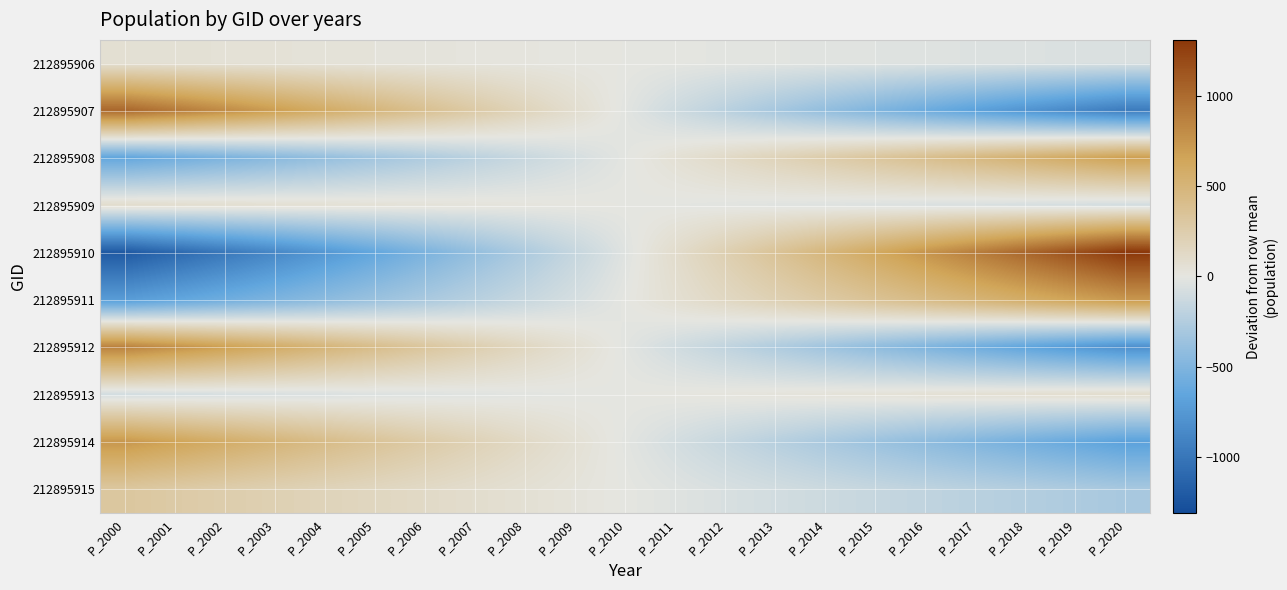

Reading left to right, extract all data points from this chart.

212895906: P_2000=62.0	P_2001=55.7	P_2002=49.4	P_2003=43.1	P_2004=36.8	P_2005=30.6	P_2006=24.3	P_2007=18.1	P_2008=11.9	P_2009=5.8	P_2010=-0.4	P_2011=-6.5	P_2012=-12.6	P_2013=-18.7	P_2014=-24.7	P_2015=-30.8	P_2016=-36.8	P_2017=-42.8	P_2018=-48.8	P_2019=-54.8	P_2020=-60.7
212895907: P_2000=1019.7	P_2001=911.0	P_2002=803.4	P_2003=696.9	P_2004=591.5	P_2005=487.2	P_2006=383.9	P_2007=281.7	P_2008=180.6	P_2009=80.5	P_2010=-18.6	P_2011=-116.7	P_2012=-213.8	P_2013=-309.8	P_2014=-404.9	P_2015=-499.0	P_2016=-592.2	P_2017=-684.4	P_2018=-775.6	P_2019=-865.9	P_2020=-955.3
212895908: P_2000=-641.0	P_2001=-581.0	P_2002=-520.3	P_2003=-459.1	P_2004=-397.2	P_2005=-334.7	P_2006=-271.5	P_2007=-207.7	P_2008=-143.3	P_2009=-78.1	P_2010=-12.3	P_2011=54.1	P_2012=121.2	P_2013=189.1	P_2014=257.6	P_2015=326.8	P_2016=396.7	P_2017=467.4	P_2018=538.8	P_2019=610.9	P_2020=683.7
212895909: P_2000=90.7	P_2001=81.3	P_2002=71.9	P_2003=62.6	P_2004=53.4	P_2005=44.2	P_2006=35.0	P_2007=25.9	P_2008=16.9	P_2009=7.9	P_2010=-1.0	P_2011=-9.9	P_2012=-18.7	P_2013=-27.4	P_2014=-36.2	P_2015=-44.8	P_2016=-53.4	P_2017=-61.9	P_2018=-70.4	P_2019=-78.9	P_2020=-87.3
212895910: P_2000=-1206.1	P_2001=-1095.2	P_2002=-982.9	P_2003=-869.1	P_2004=-753.9	P_2005=-637.1	P_2006=-518.8	P_2007=-398.9	P_2008=-277.5	P_2009=-154.5	P_2010=-29.9	P_2011=96.4	P_2012=224.2	P_2013=353.8	P_2014=485.1	P_2015=618.0	P_2016=752.7	P_2017=889.2	P_2018=1027.5	P_2019=1167.5	P_2020=1309.4
212895911: P_2000=-722.0	P_2001=-651.4	P_2002=-580.5	P_2003=-509.4	P_2004=-438.0	P_2005=-366.4	P_2006=-294.5	P_2007=-222.4	P_2008=-150.1	P_2009=-77.5	P_2010=-4.6	P_2011=68.5	P_2012=141.9	P_2013=215.5	P_2014=289.3	P_2015=363.5	P_2016=437.9	P_2017=512.5	P_2018=587.4	P_2019=662.5	P_2020=738.0
212895912: P_2000=865.7	P_2001=773.1	P_2002=681.5	P_2003=590.9	P_2004=501.3	P_2005=412.6	P_2006=324.9	P_2007=238.1	P_2008=152.3	P_2009=67.4	P_2010=-16.6	P_2011=-99.7	P_2012=-181.9	P_2013=-263.2	P_2014=-343.6	P_2015=-423.2	P_2016=-501.9	P_2017=-579.7	P_2018=-656.8	P_2019=-732.9	P_2020=-808.3
212895913: P_2000=-88.6	P_2001=-80.1	P_2002=-71.5	P_2003=-62.8	P_2004=-54.1	P_2005=-45.4	P_2006=-36.6	P_2007=-27.7	P_2008=-18.8	P_2009=-9.9	P_2010=-0.9	P_2011=8.1	P_2012=17.2	P_2013=26.4	P_2014=35.6	P_2015=44.8	P_2016=54.1	P_2017=63.4	P_2018=72.8	P_2019=82.2	P_2020=91.7
212895914: P_2000=739.5	P_2001=660.0	P_2002=581.5	P_2003=503.8	P_2004=427.1	P_2005=351.2	P_2006=276.2	P_2007=202.1	P_2008=128.8	P_2009=56.4	P_2010=-15.2	P_2011=-86.0	P_2012=-155.9	P_2013=-225.0	P_2014=-293.3	P_2015=-360.9	P_2016=-427.6	P_2017=-493.6	P_2018=-558.8	P_2019=-623.3	P_2020=-687.0
212895915: P_2000=313.3	P_2001=280.9	P_2002=248.6	P_2003=216.6	P_2004=184.7	P_2005=153.0	P_2006=121.4	P_2007=90.0	P_2008=58.8	P_2009=27.8	P_2010=-3.1	P_2011=-33.8	P_2012=-64.3	P_2013=-94.7	P_2014=-124.9	P_2015=-154.9	P_2016=-184.8	P_2017=-214.5	P_2018=-244.0	P_2019=-273.4	P_2020=-302.7